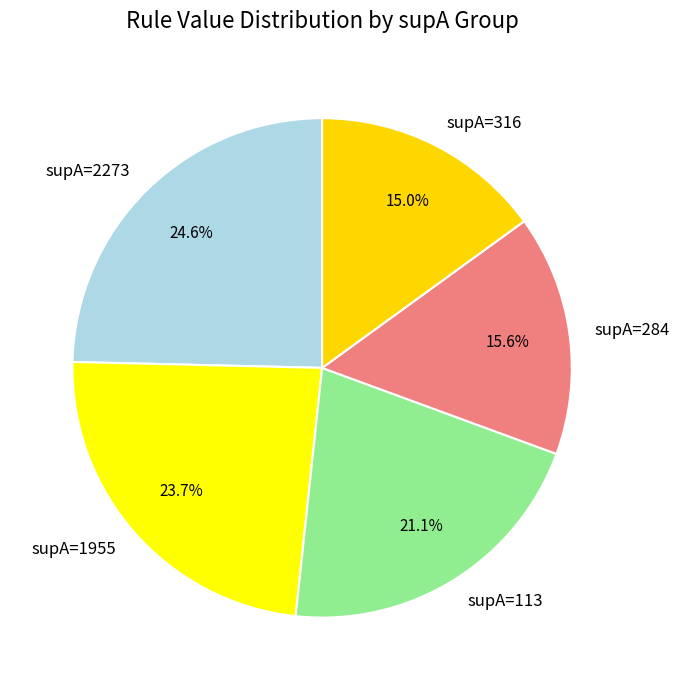

Is the sum of supA=284 and supA=113 greater than half?

No